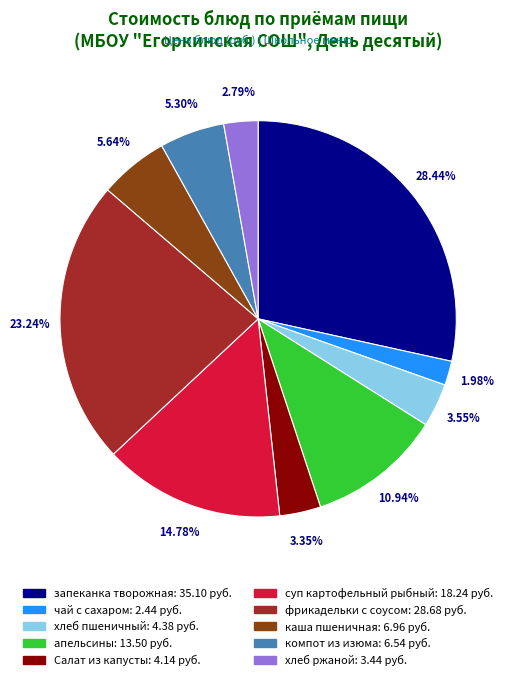

Does хлеб ржаной account for over 50% of the chart?

No